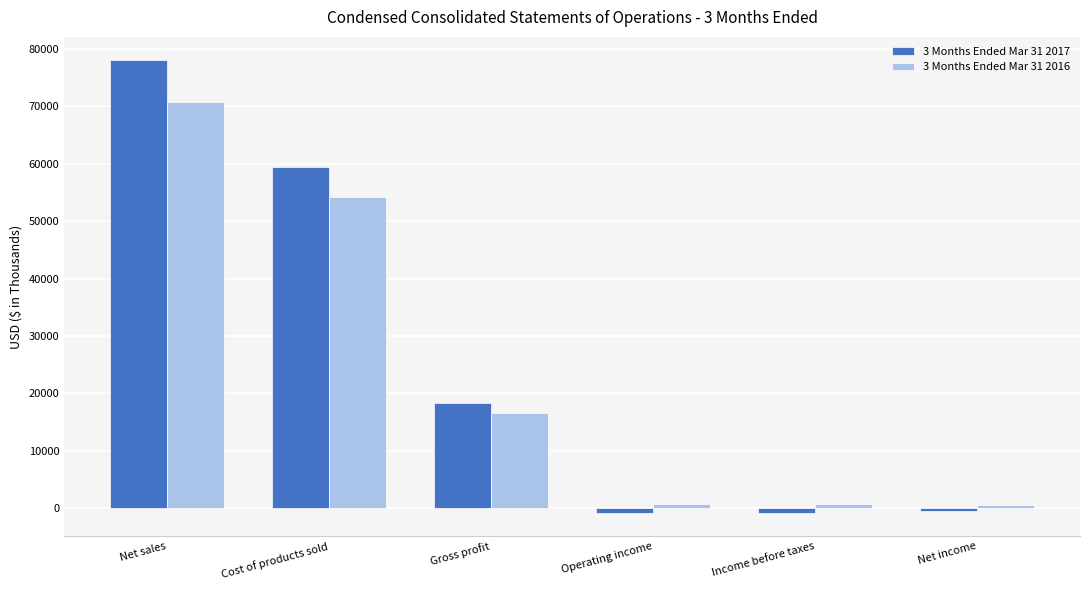

How many positive values does the 3 Months Ended Mar 31 2017 series have?

3